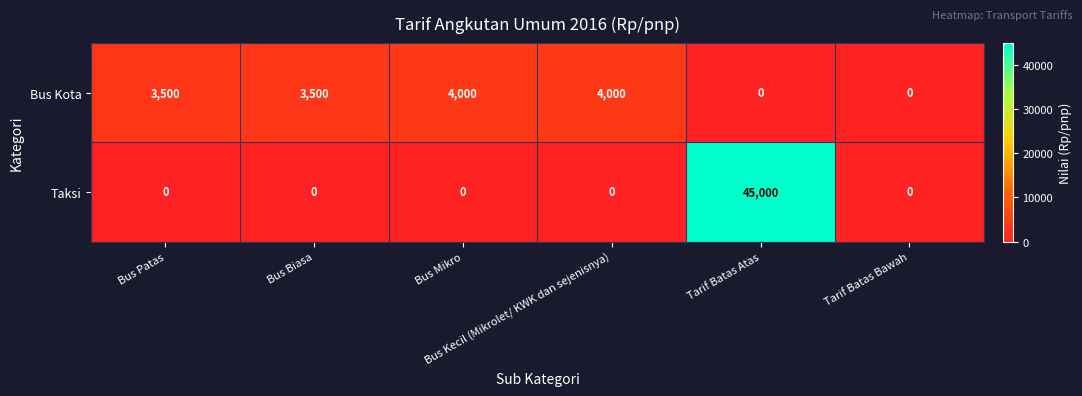

Which series has the largest total across all categories?

Taksi